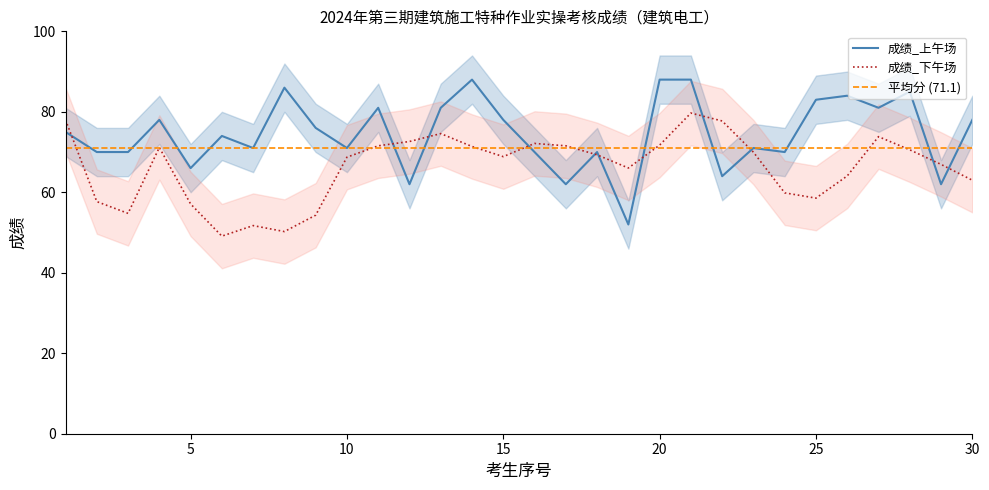

How many values are below 75?

15